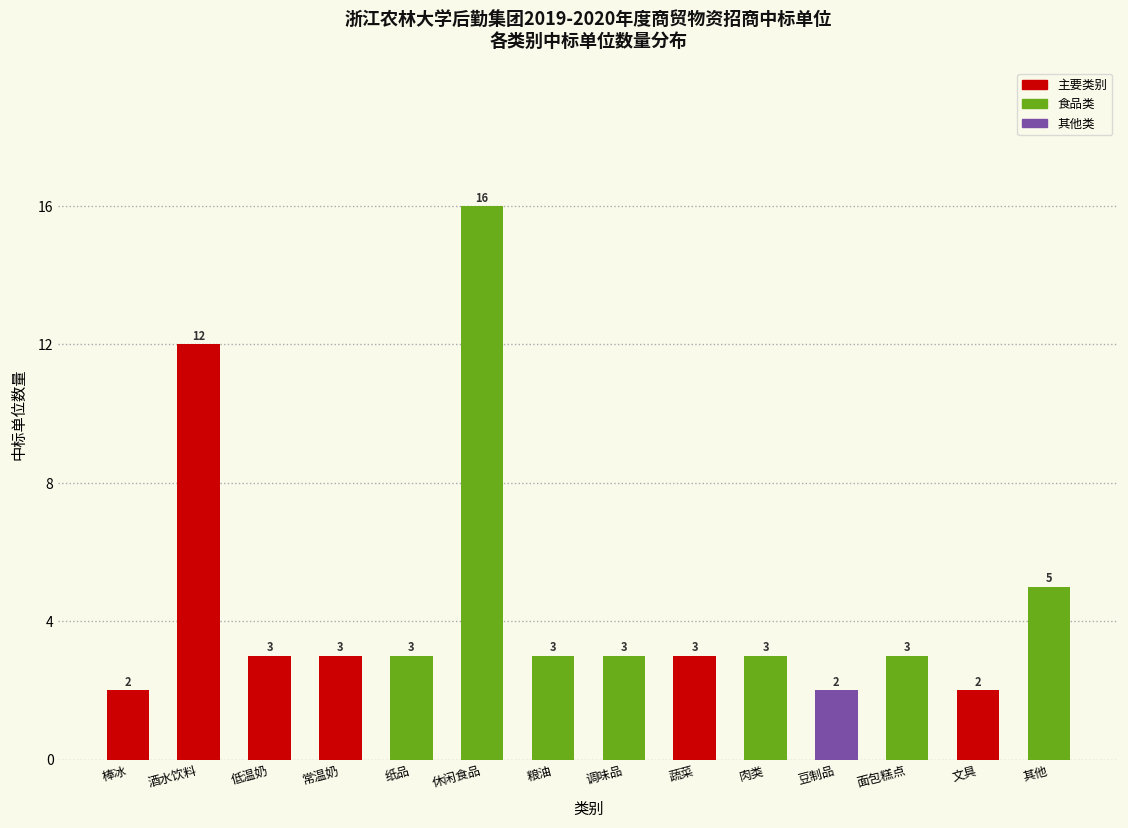

Reading right to left, extract all data points from this chart.

5	2	3	2	3	3	3	3	16	3	3	3	12	2